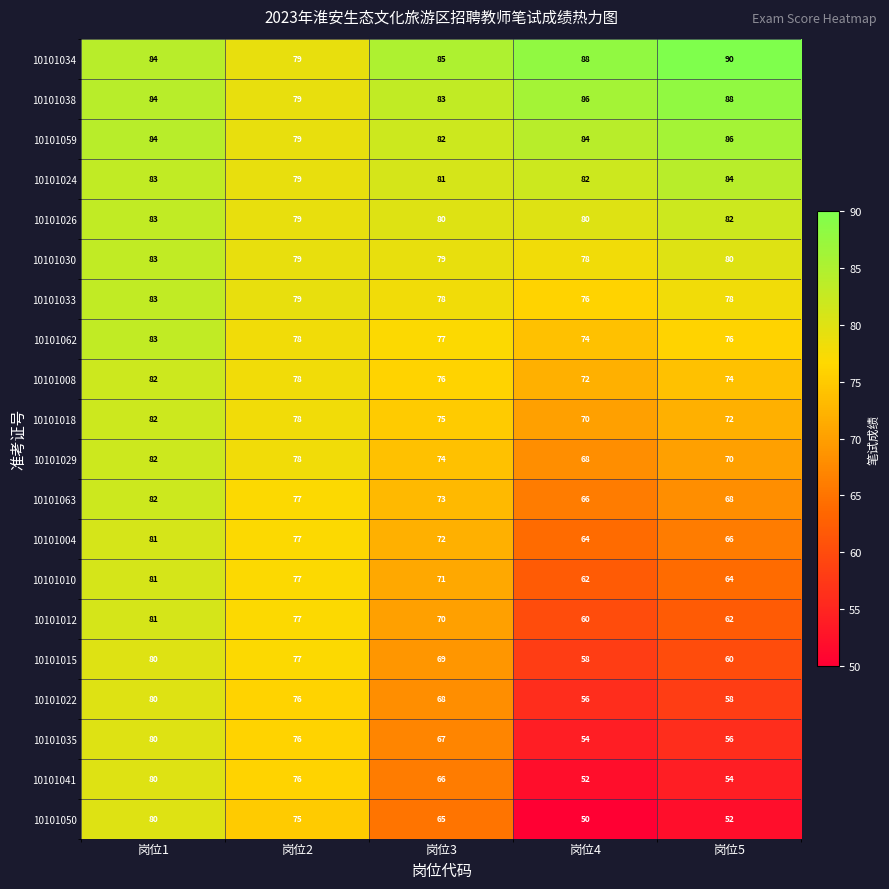

Rank the series at 岗位5 from highest to lowest value.

10101034, 10101038, 10101059, 10101024, 10101026, 10101030, 10101033, 10101062, 10101008, 10101018, 10101029, 10101063, 10101004, 10101010, 10101012, 10101015, 10101022, 10101035, 10101041, 10101050